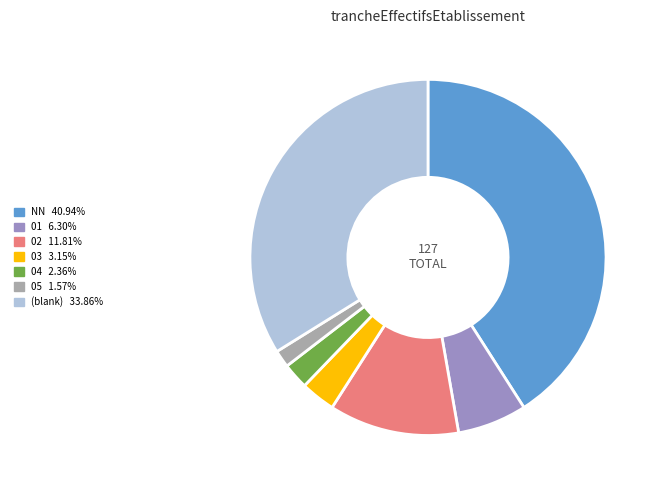

Is there a majority slice in this chart?

No